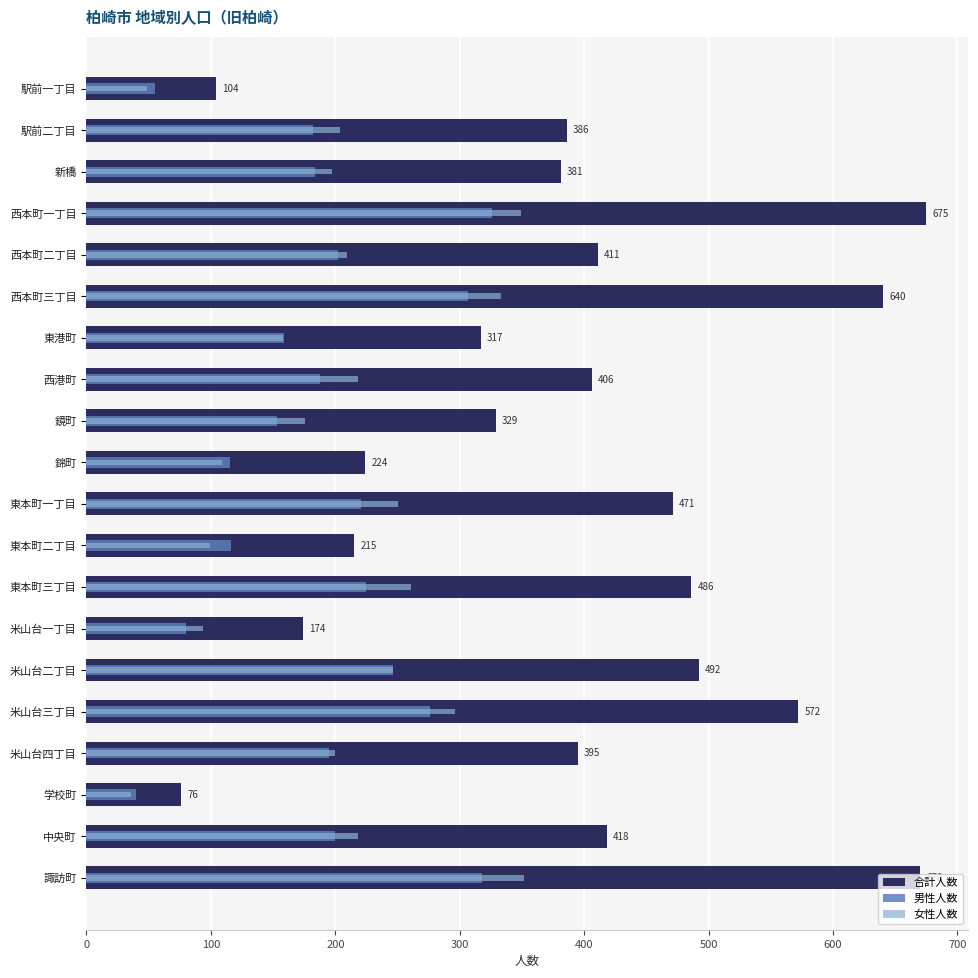

Which has a higher value, 駅前一丁目 or 米山台四丁目?

米山台四丁目